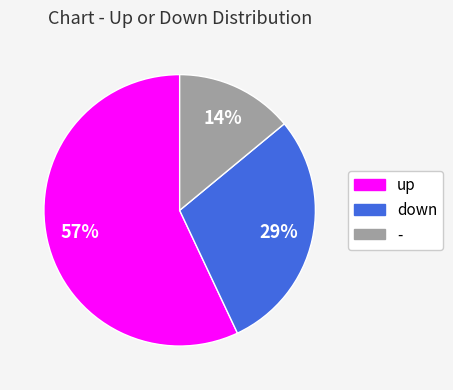

To the nearest percent, what percentage of the pie is -?

14%